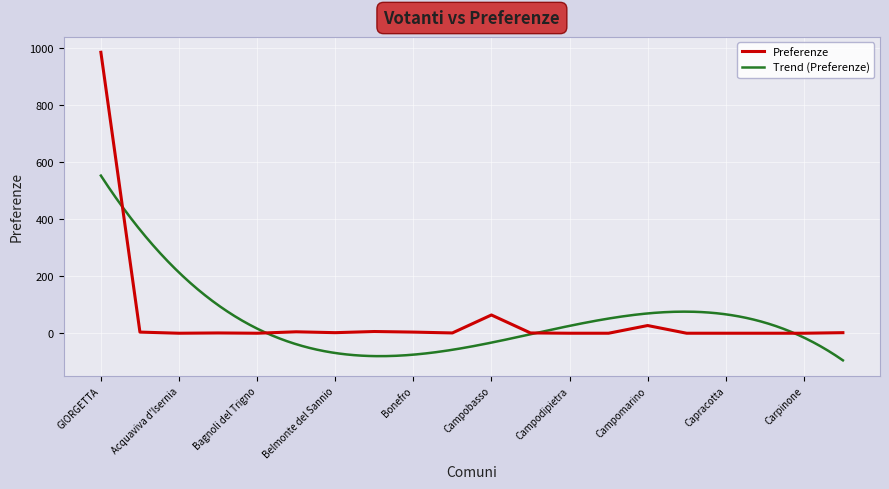

How many values are below 1?

8